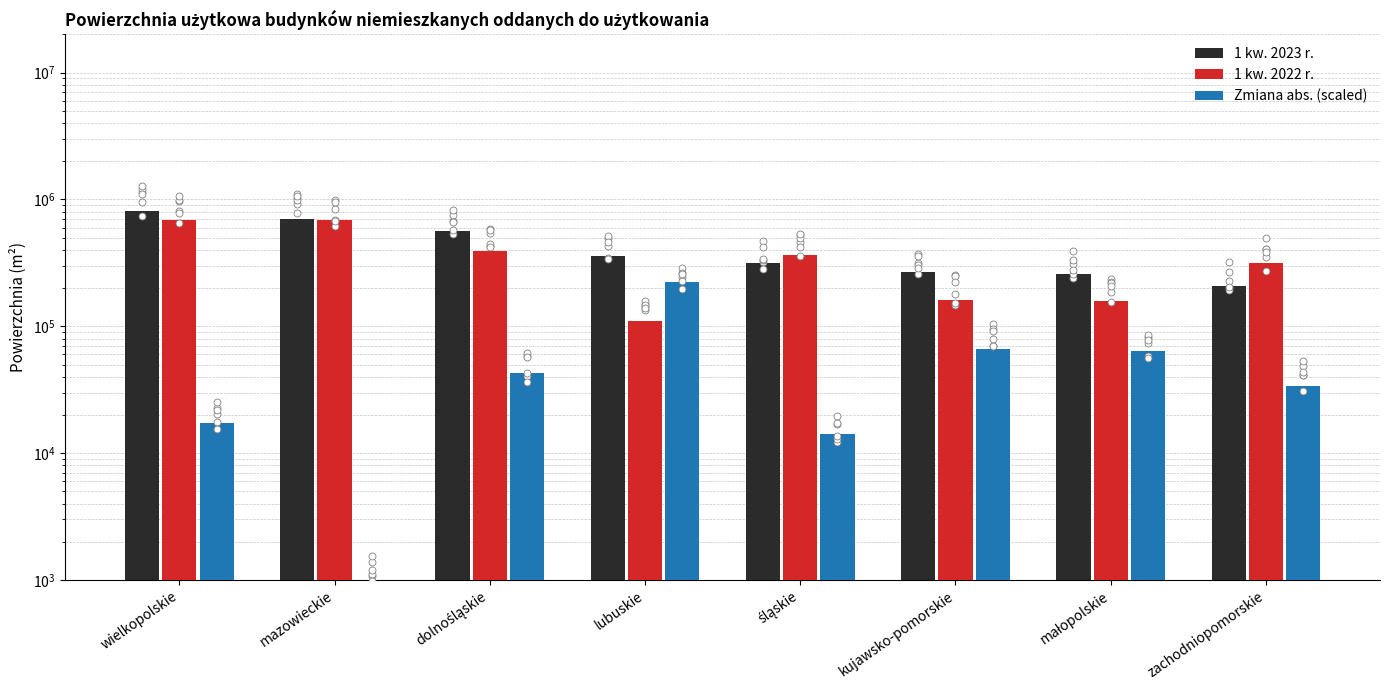

Is the value of Zmiana abs. (scaled) at zachodniopomorskie greater than the value of 1 kw. 2022 r. at lubuskie?

No